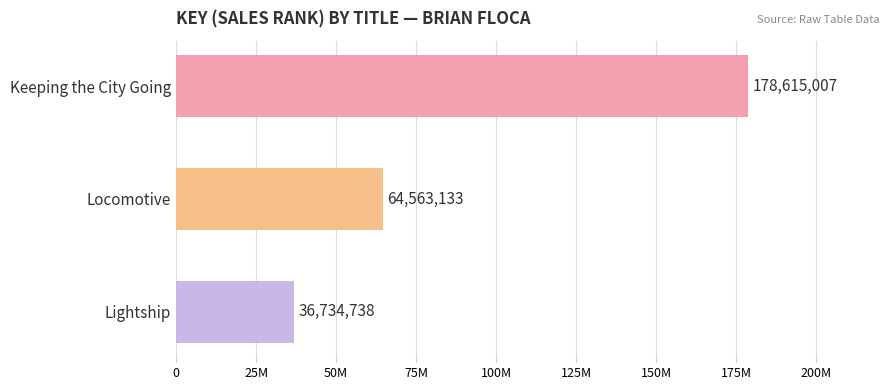

List the labels in order of value, smallest first.

Lightship, Locomotive, Keeping the City Going